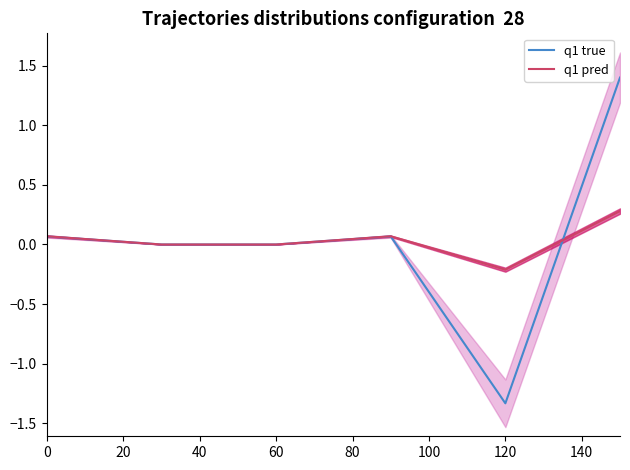

What is the difference between the q1 true values at 0 and 120?

1.4